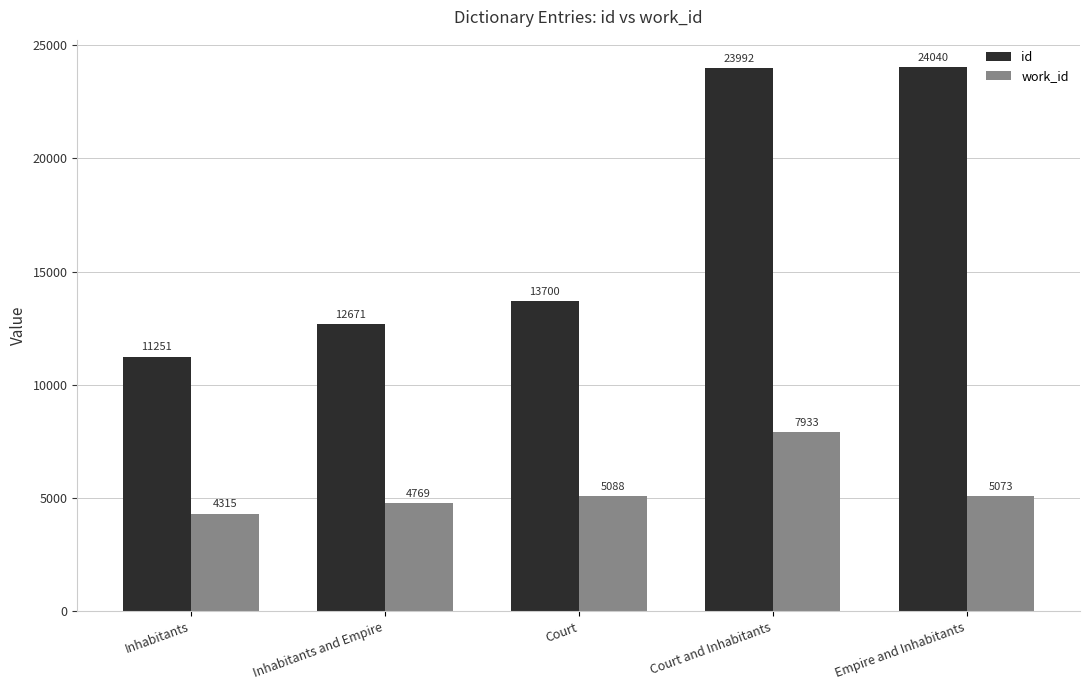

Between Inhabitants and Empire and Empire and Inhabitants, which series saw the biggest shift?

id